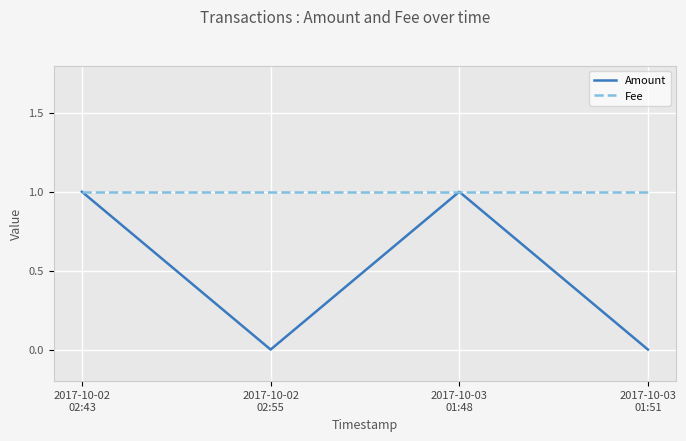

Reading right to left, extract all data points from this chart.

Amount: 0	1	0	1
Fee: 1	1	1	1